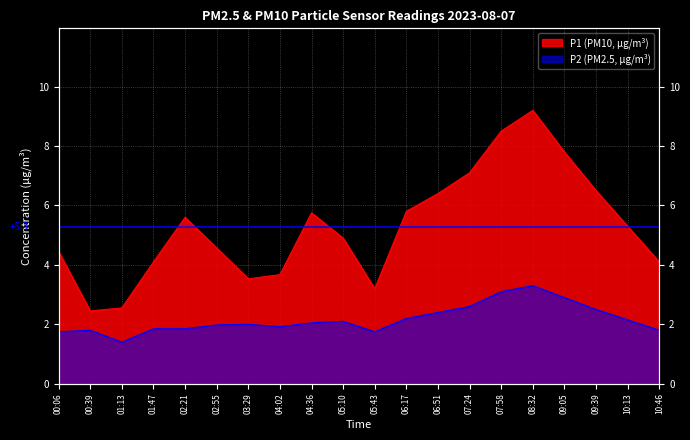

What are all the series names shown in the legend?

P1, P2